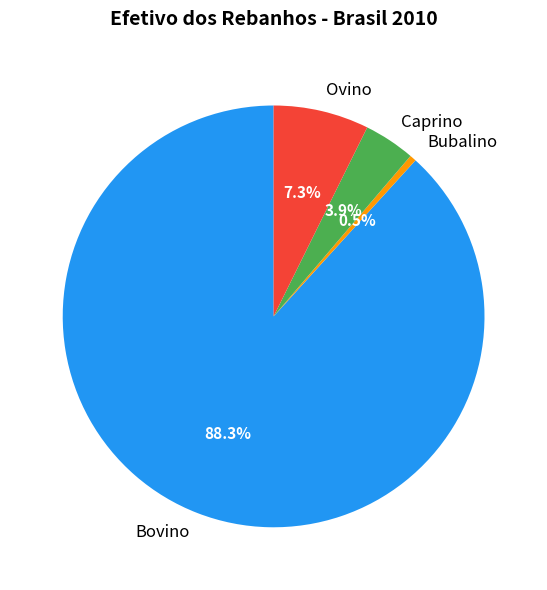

To the nearest percent, what is the average slice percentage?

25%